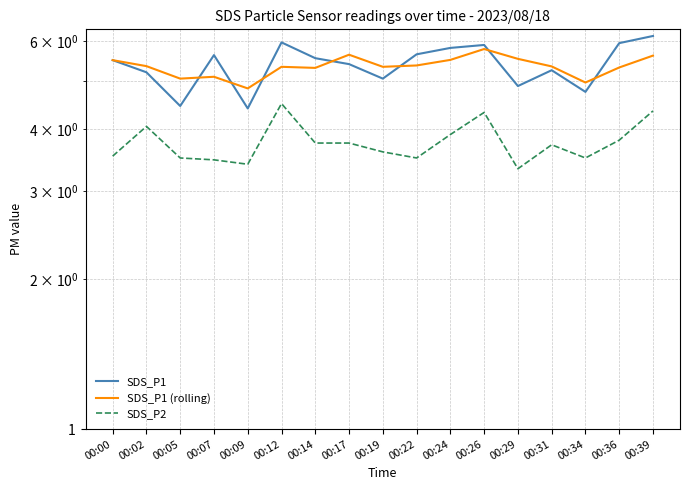

At 00:39, list the series in order from smallest to largest.

SDS_P2, SDS_P1 (rolling), SDS_P1